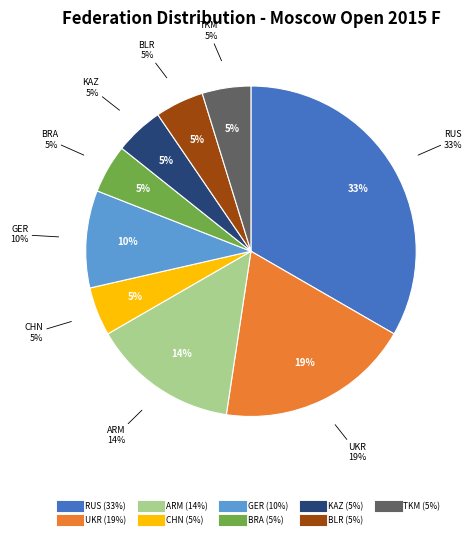

How many segments does this pie chart have?

9